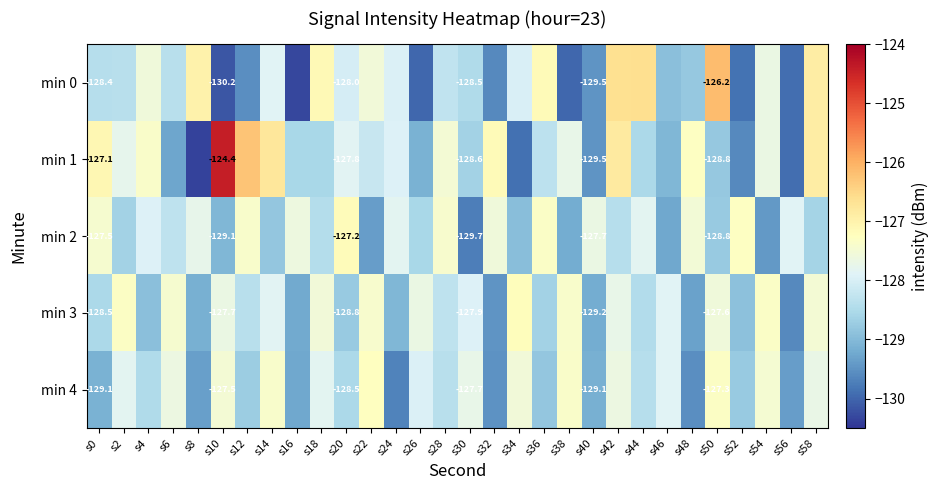

Where is min 1 nearest to the value -127?

s0